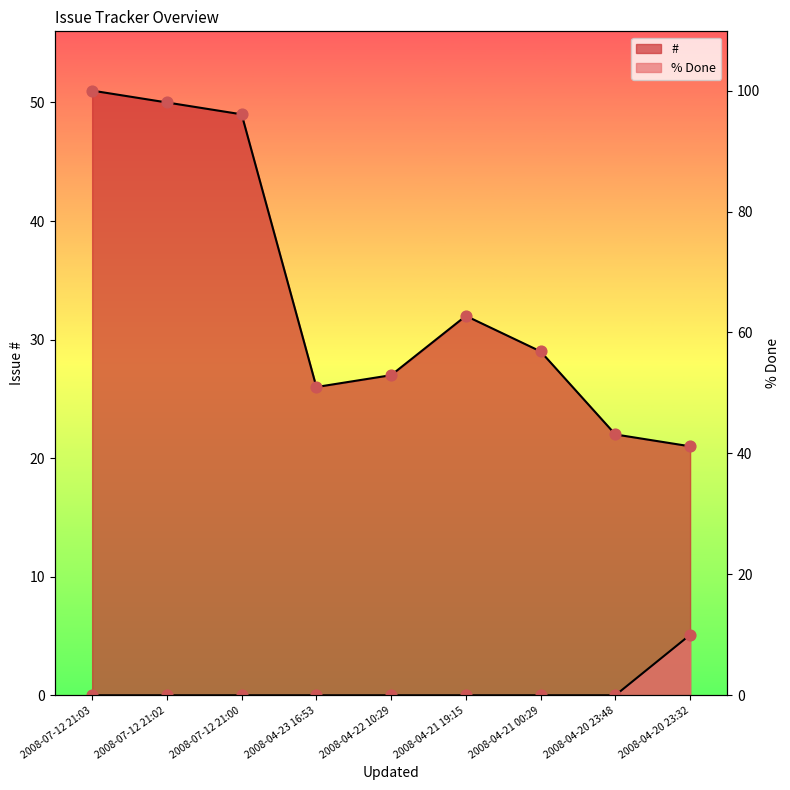

At how many categories does at least one series exceed 26?

6